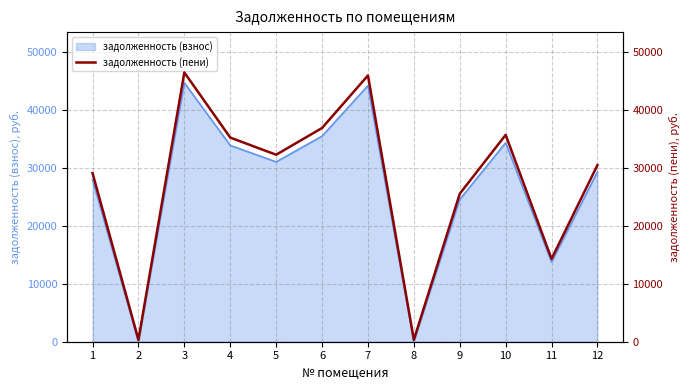

Reading left to right, extract all data points from this chart.

29063.2	338.0	46399.1	35181.7	32224.3	36833.9	45889.2	338.0	25494.0	35650.9	14276.6	30439.9